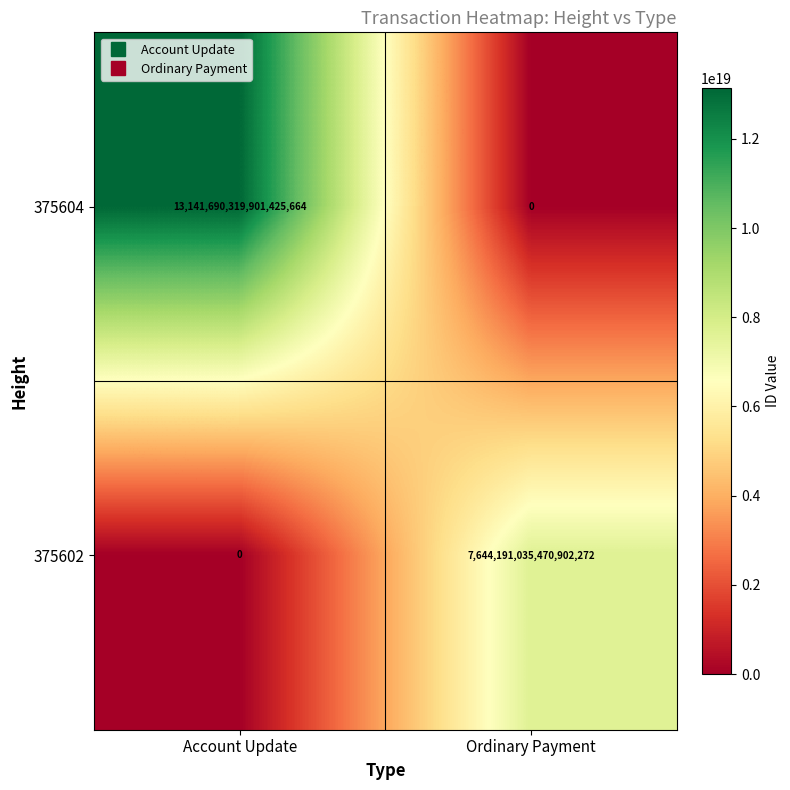

At which label is 375602 closest to 3822095517735451136?

Account Update